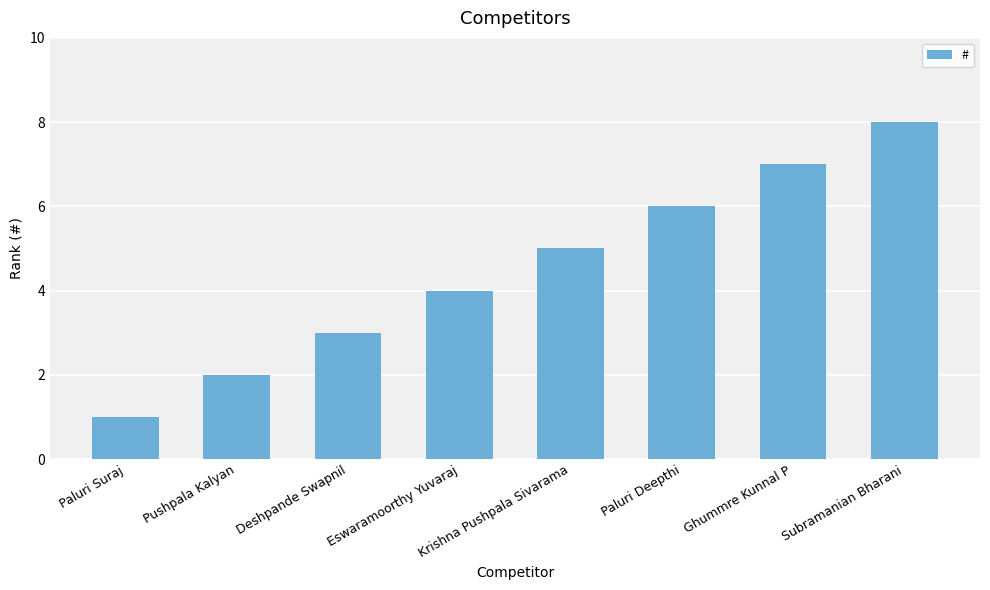

What is the sum of all values?

36